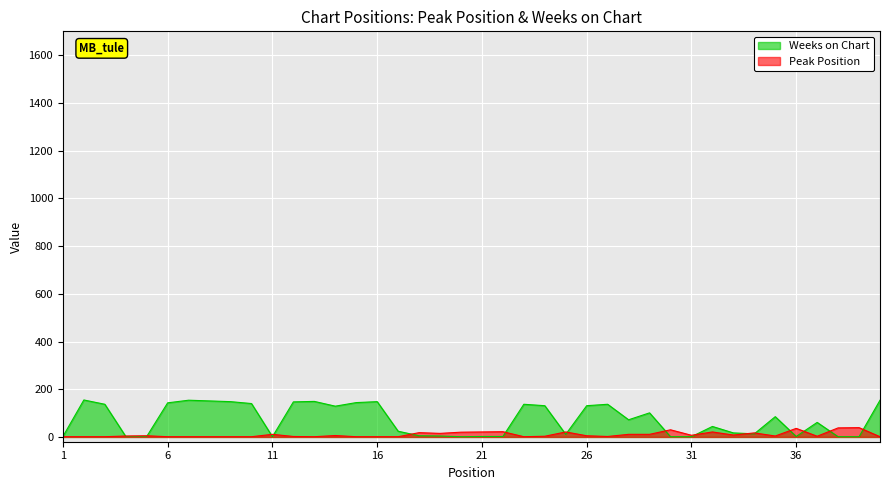

What is the difference between the highest and lowest values at 30?

29